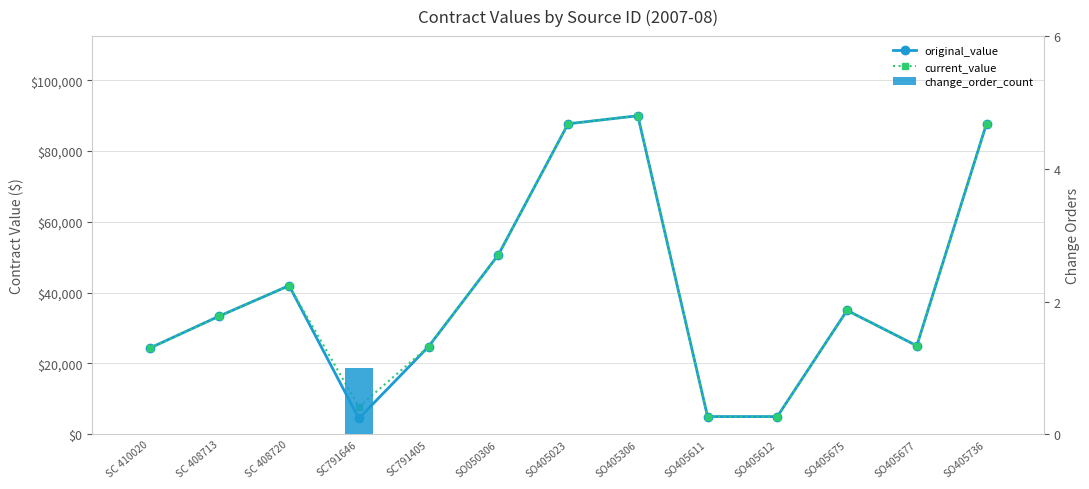

What is the difference between the second highest and minimum values in the original_value series?

83302.0